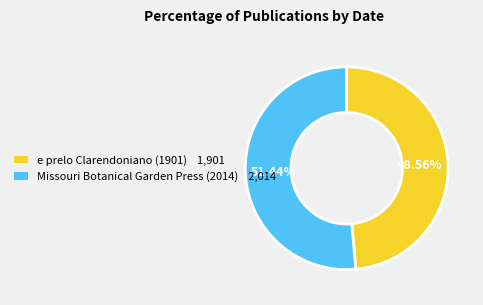

Which category has the smallest portion of the pie?

e prelo Clarendoniano (1901)